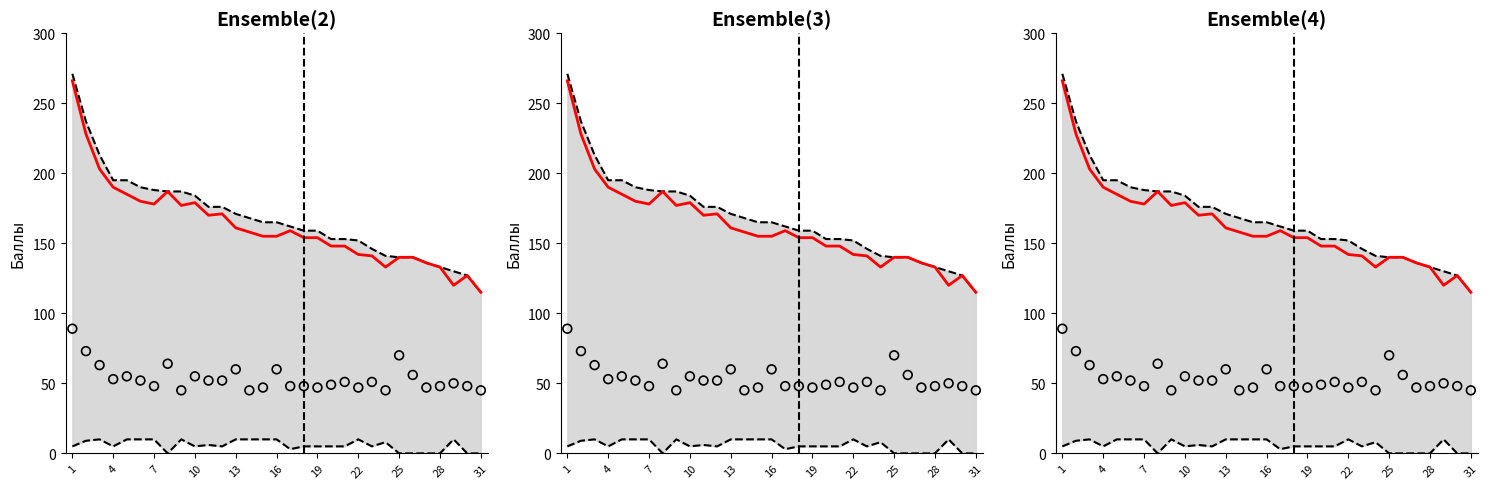

Which series has the largest total across all categories?

Сумма баллов